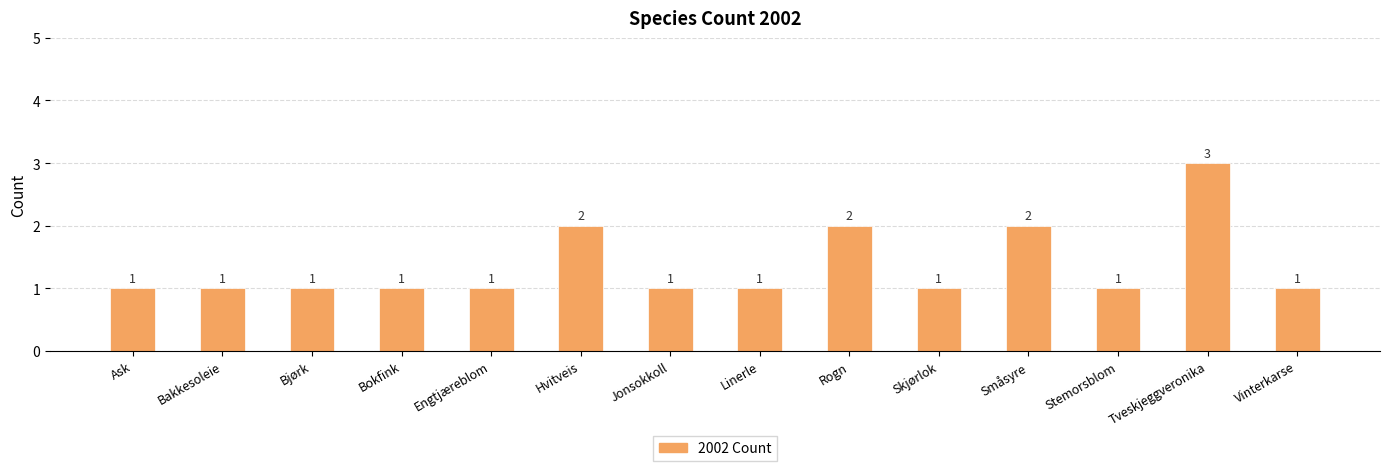

The chart shows a value of 2 at Ask. True or false?

False